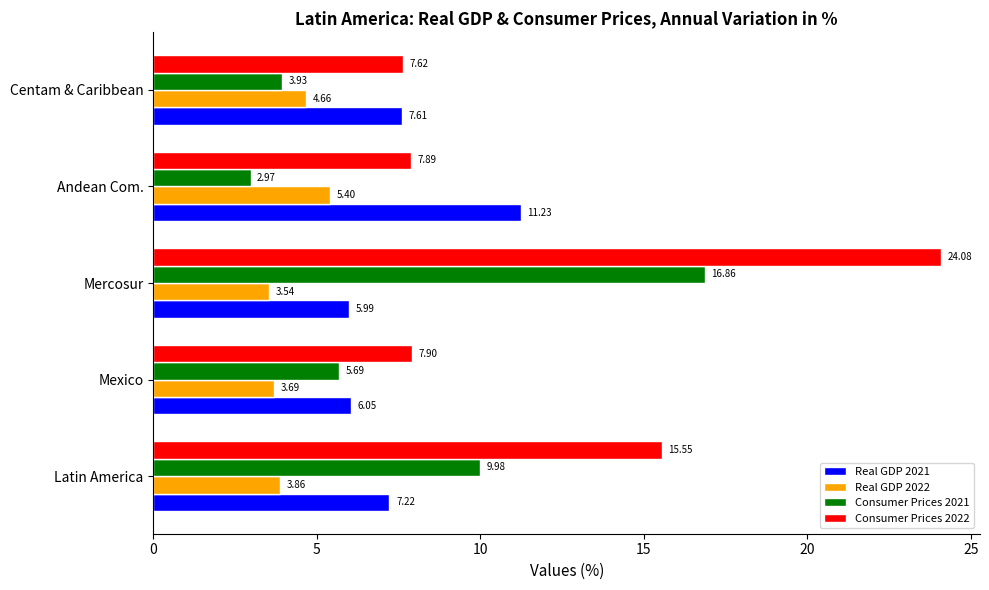

Rank the series by their maximum value, from lowest to highest.

Real GDP 2022, Real GDP 2021, Consumer Prices 2021, Consumer Prices 2022